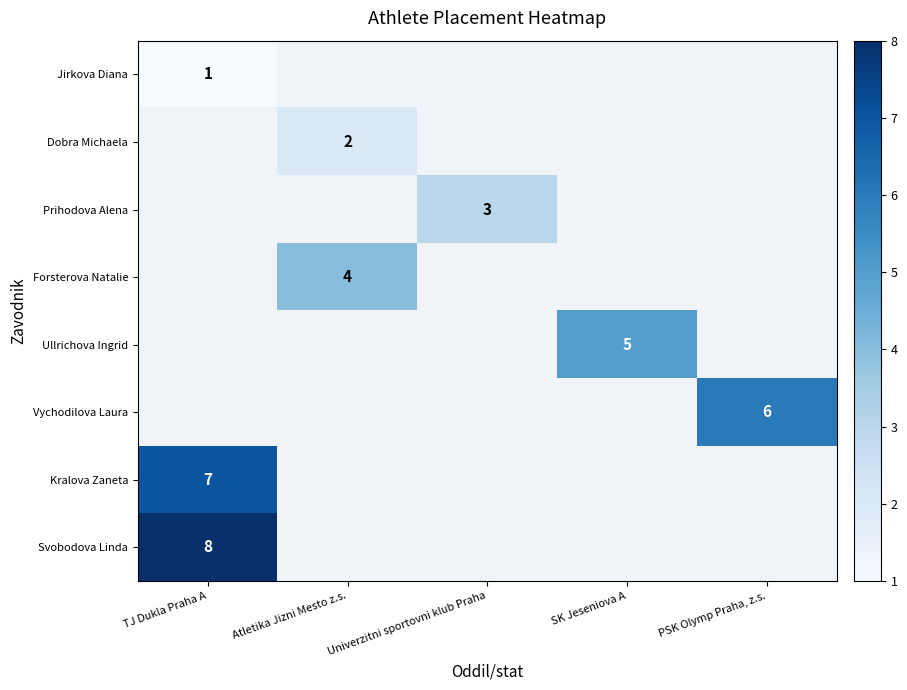

The Jirkova Diana series shows 1 at TJ Dukla Praha A. True or false?

True